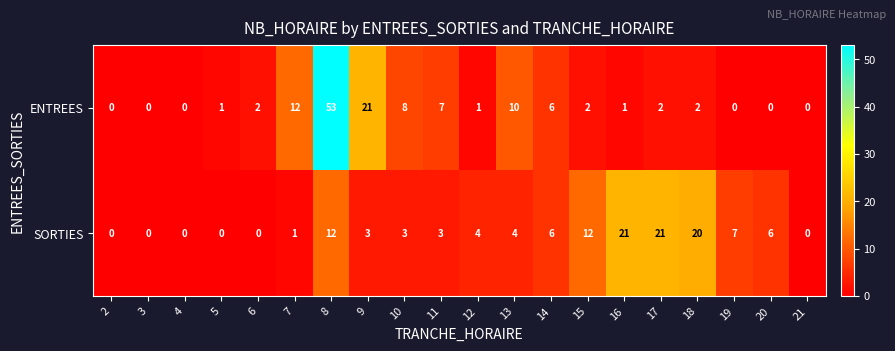

At 16, list the series in order from smallest to largest.

ENTREES, SORTIES